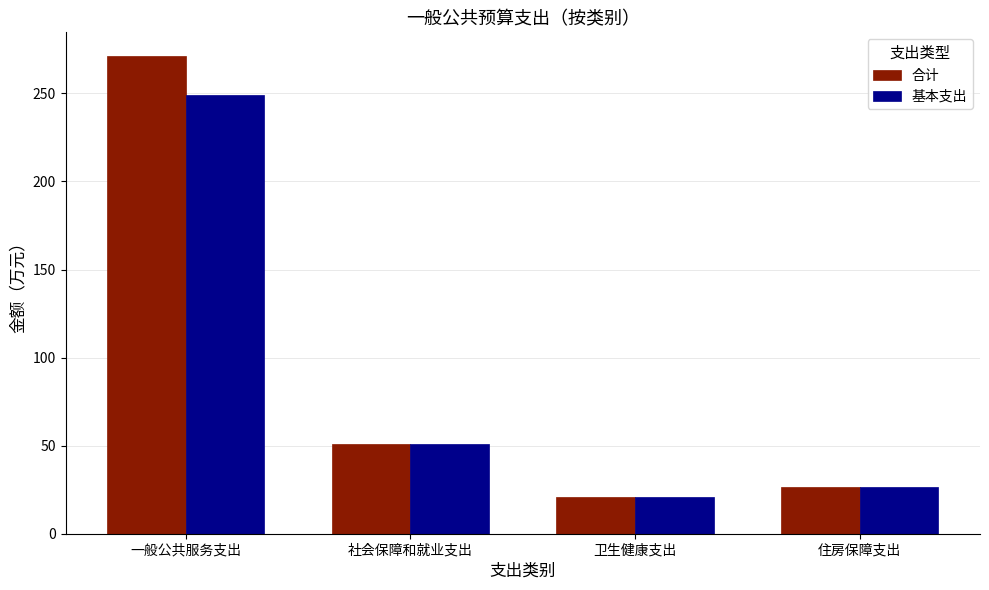

What are all the series names shown in the legend?

合计, 基本支出